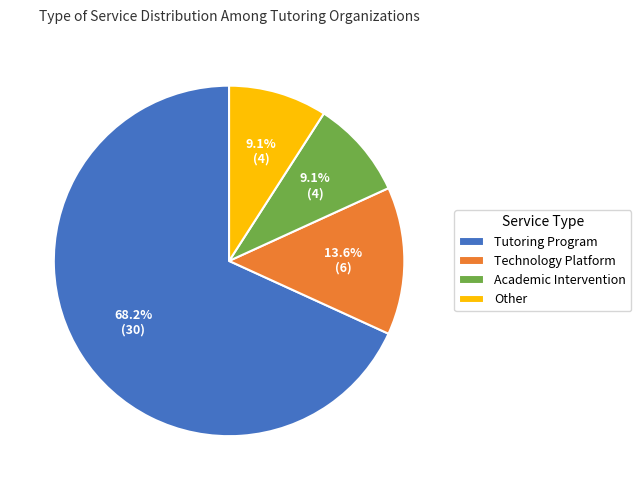

What percentage do Other and Tutoring Program together represent?

77.3%